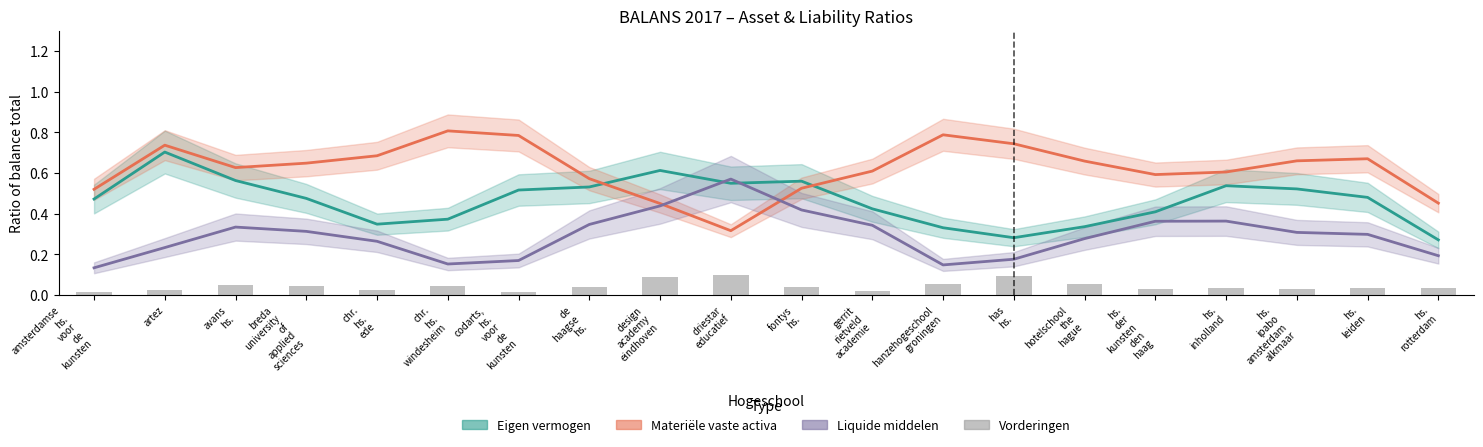

Which series changed the most between hs.
inholland and hs.
leiden?

Liquide middelen